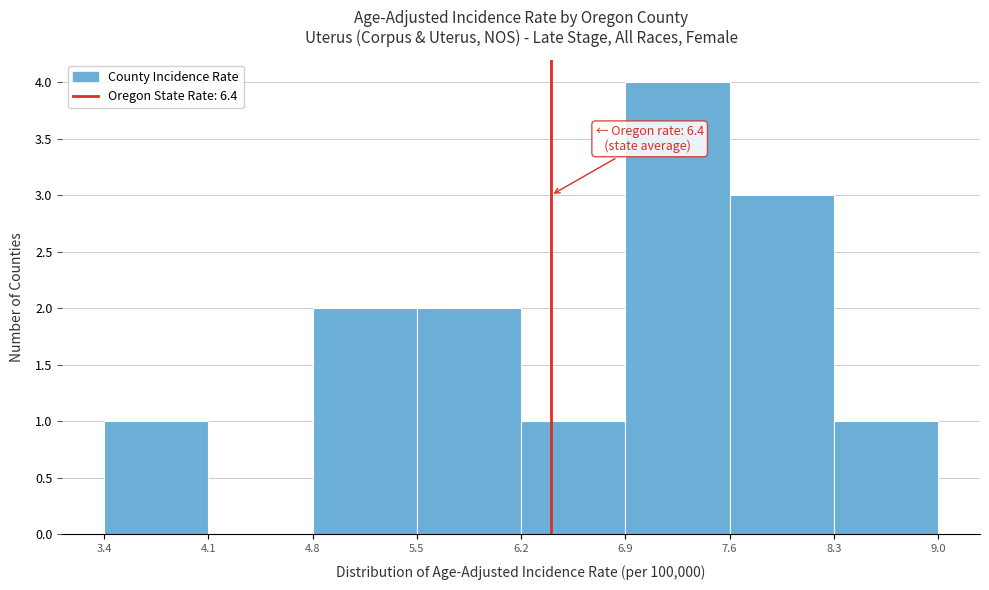

Which range on the x-axis has the tallest bar?

6.9 to 7.6